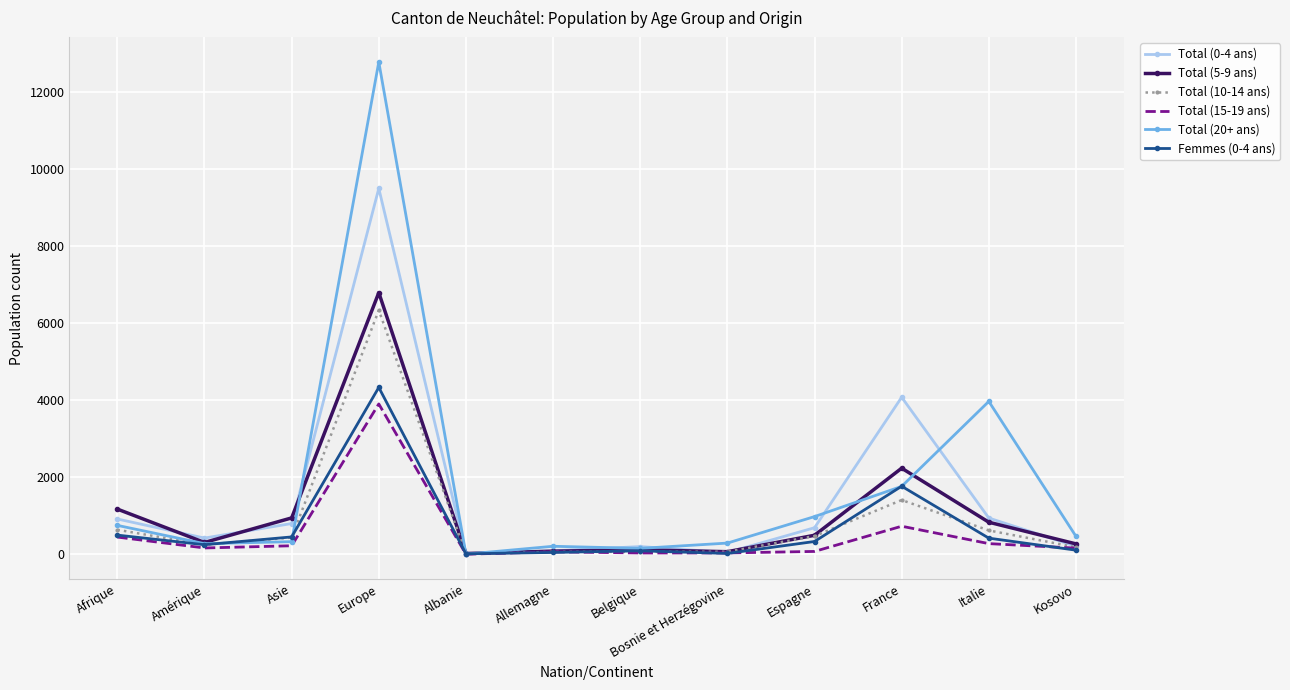

Which series has the largest range (max minus min)?

Total (20+ ans)